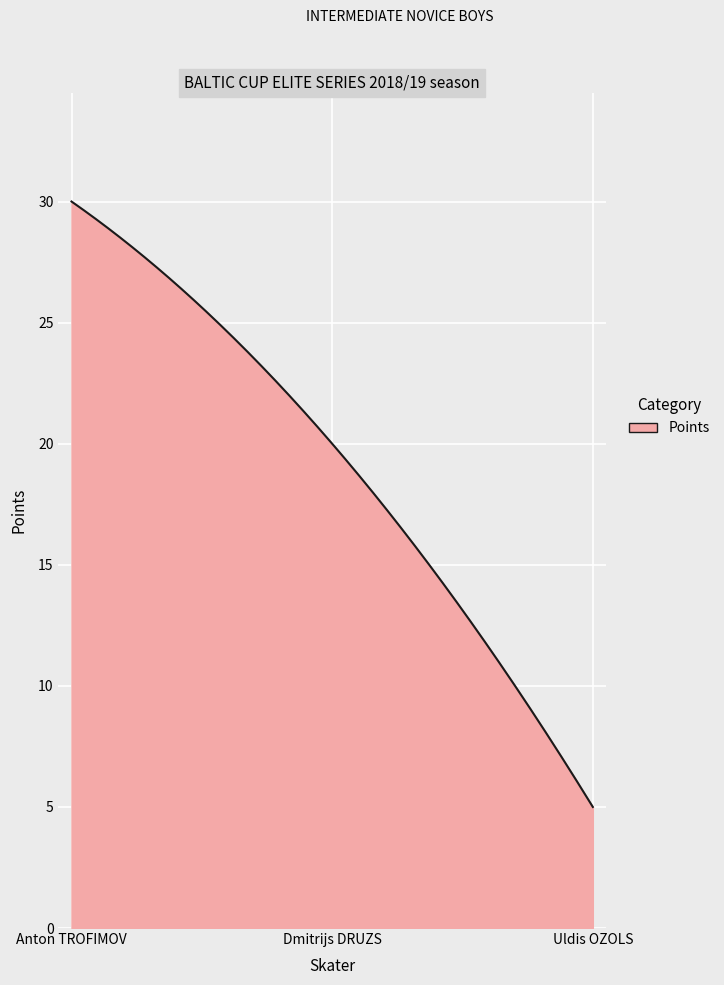

What is the maximum value shown in the chart?

30.0